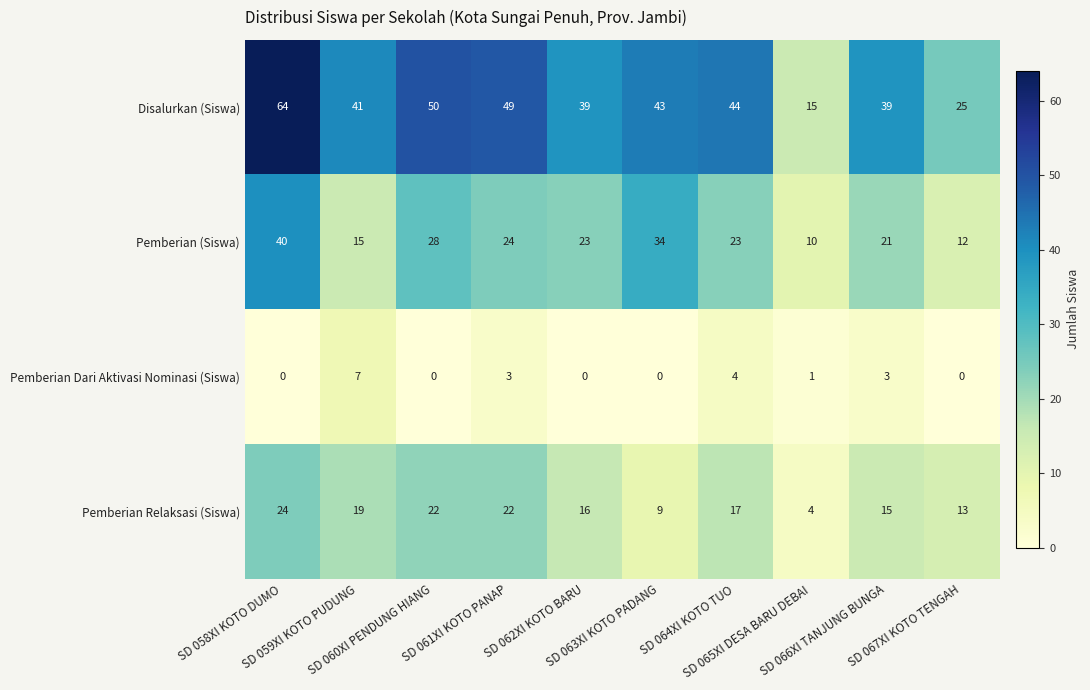

What is the average value of the Pemberian (Siswa) series?

23